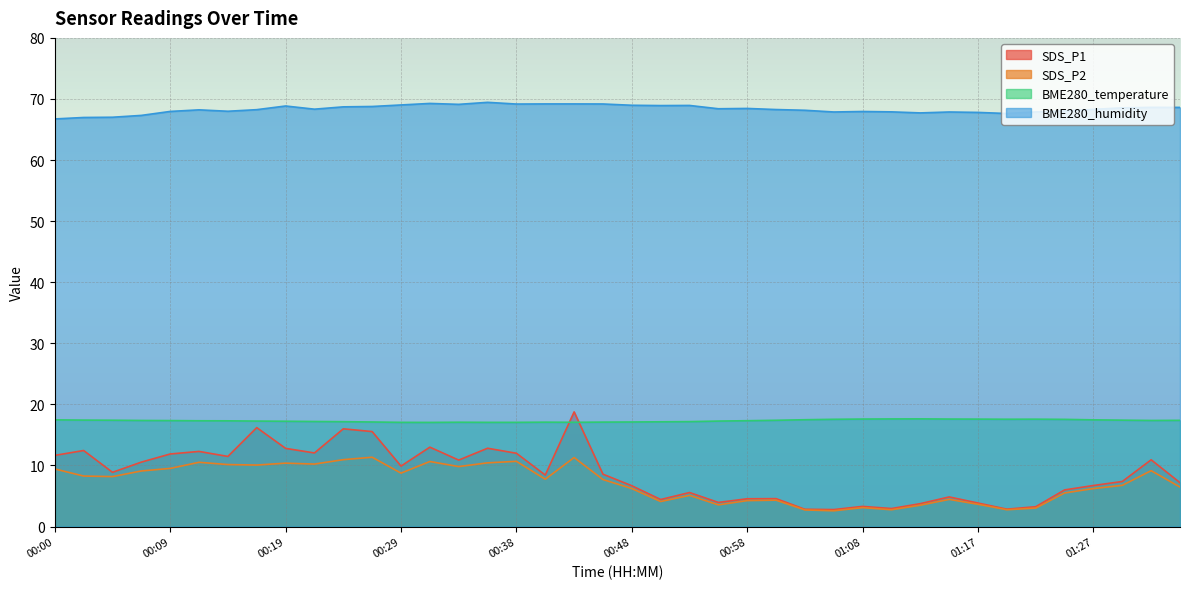

True or false: SDS_P1 has a value of 2.9 at 01:20.

True